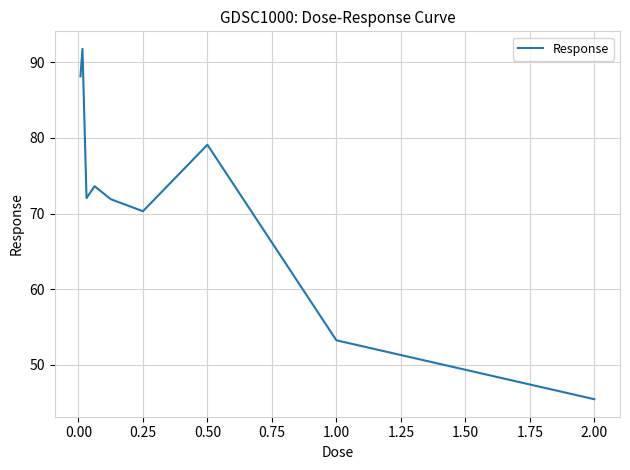

What is the maximum value shown in the chart?

91.8